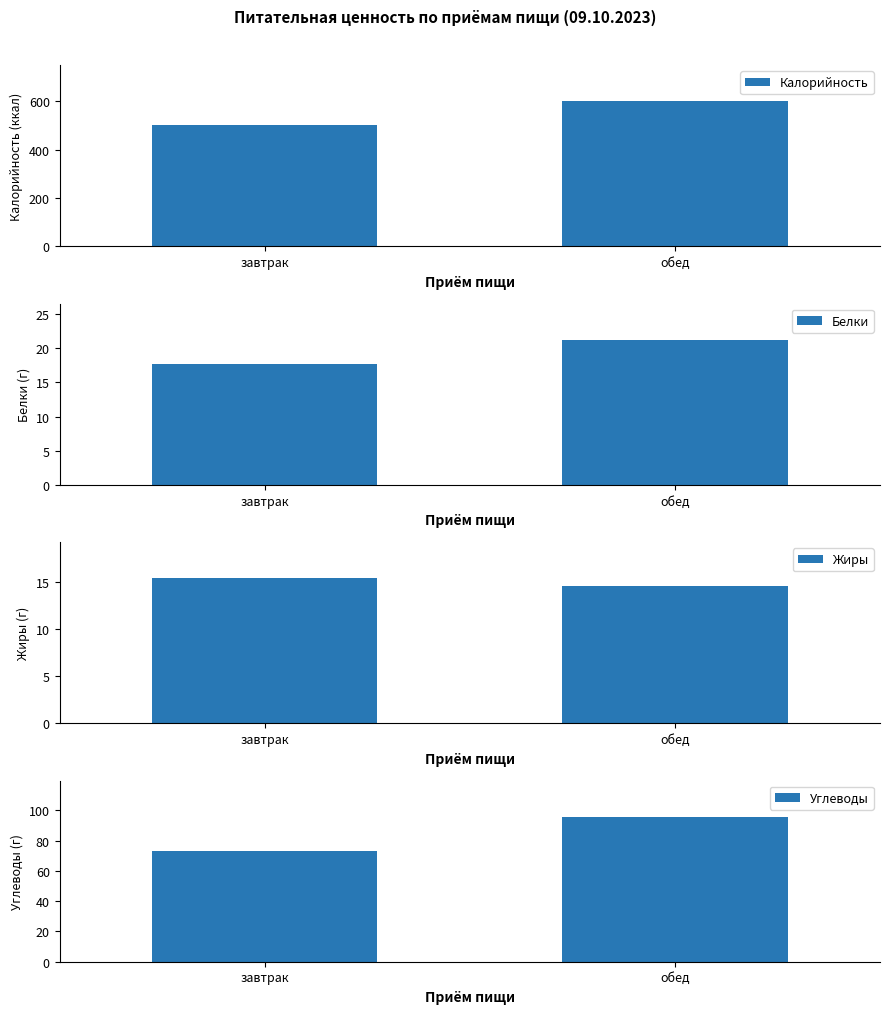

What is the label of the 2nd bar from the left?

обед